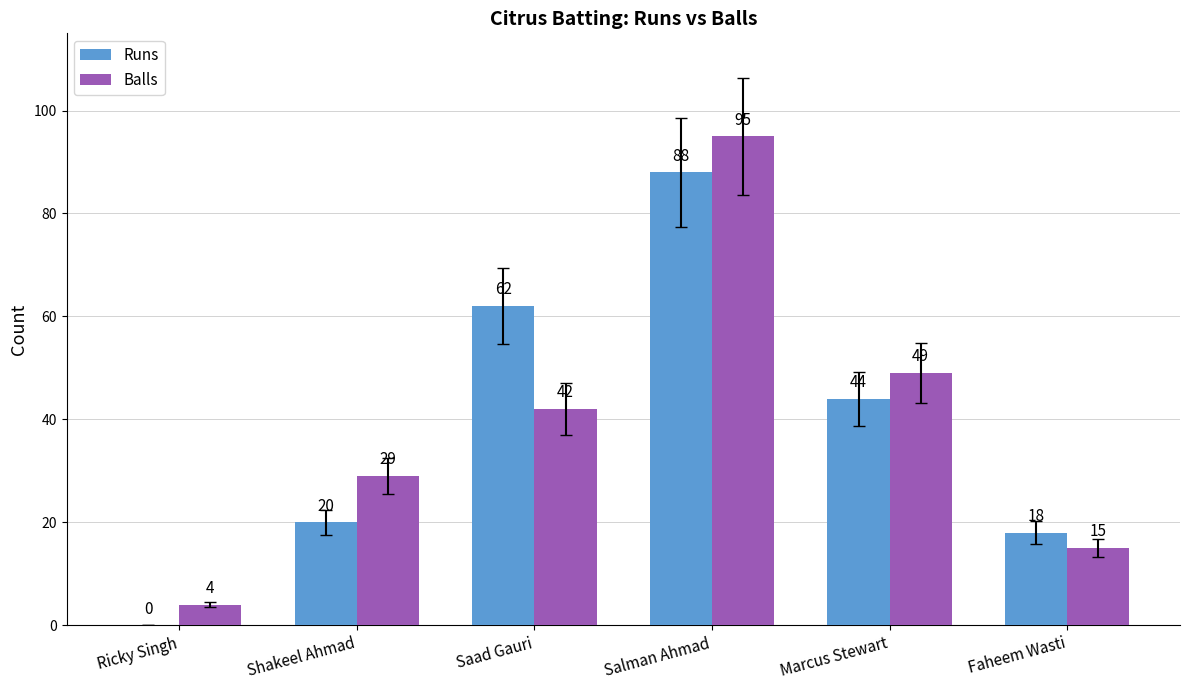

What is the spread (max minus min) of values at Marcus Stewart?

5